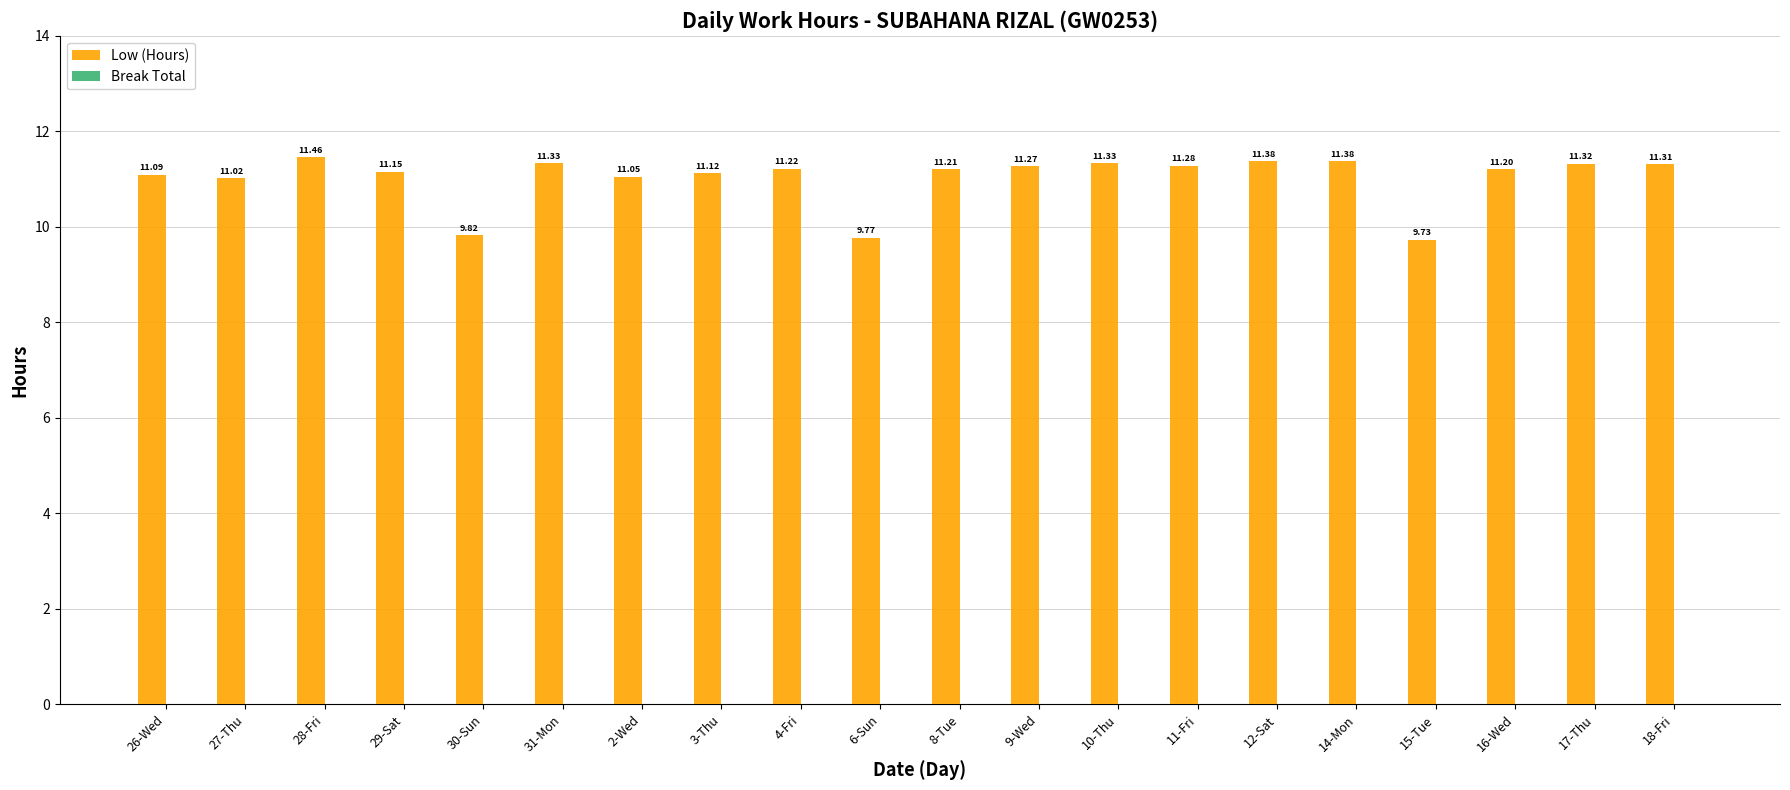

Count the number of categories in the chart.

20